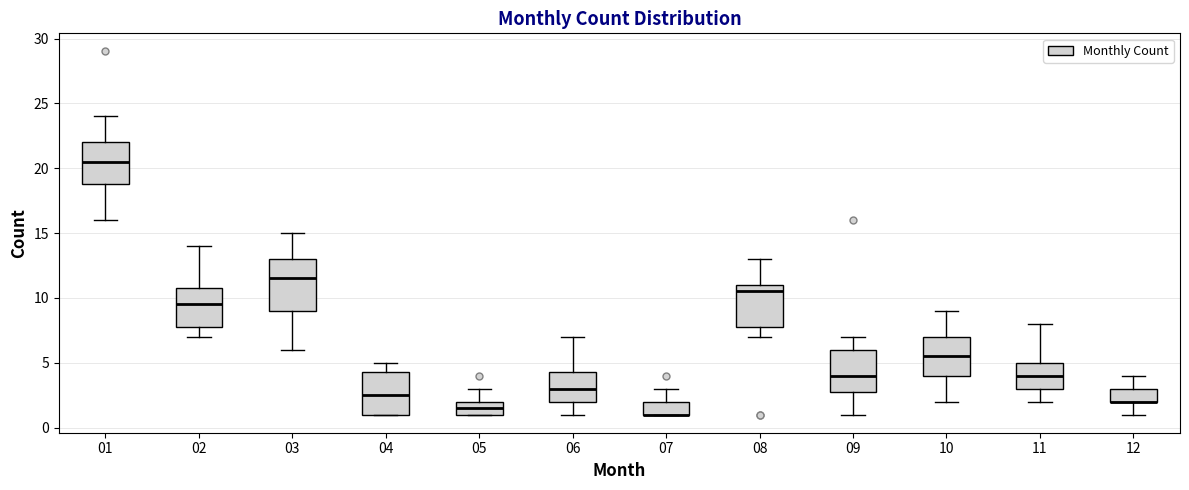

Which box is the tallest, from its lower edge to its upper edge?

03